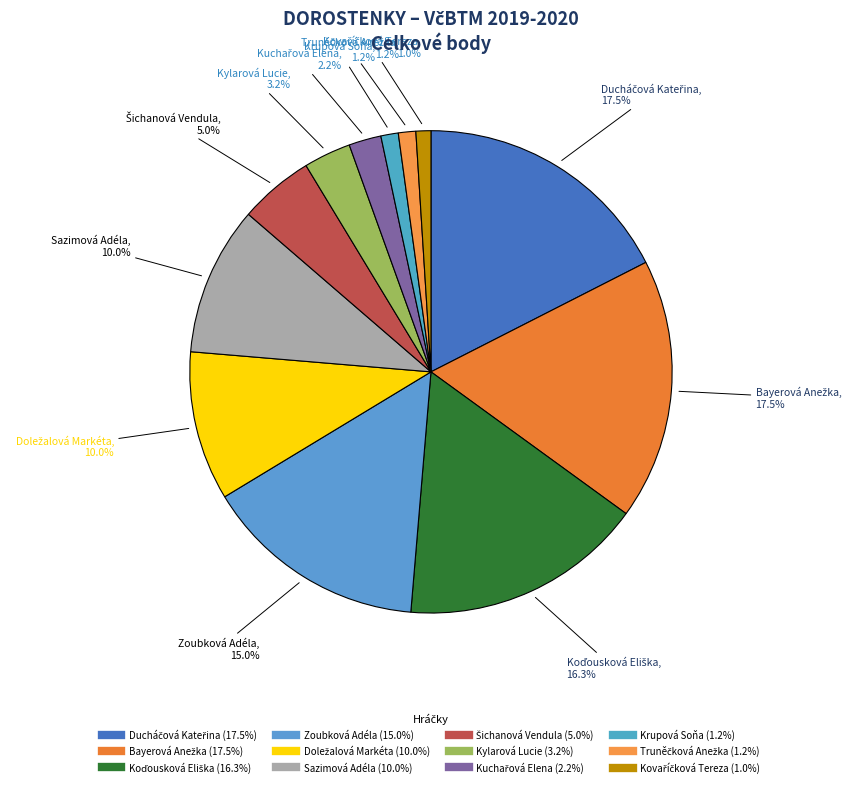

Is there a majority slice in this chart?

No